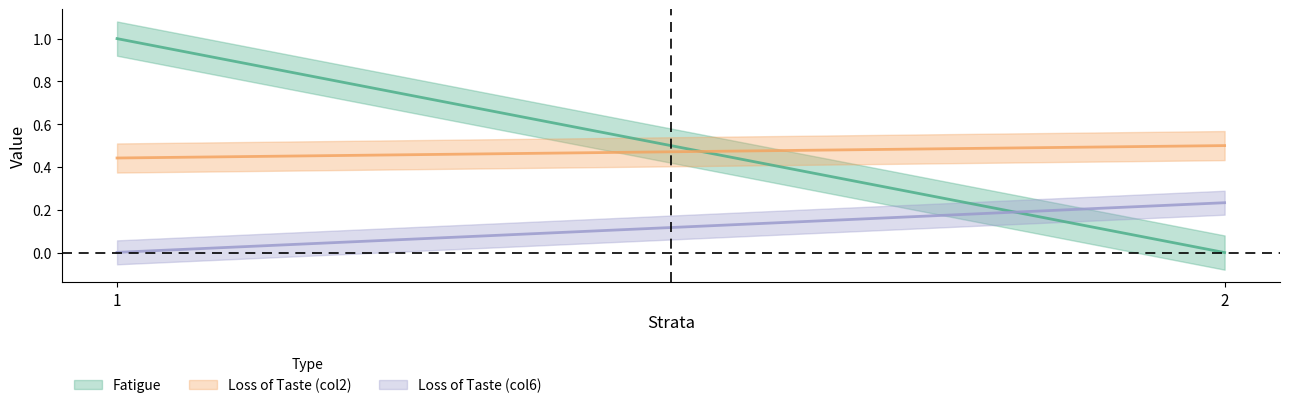

Which series has the largest total across all categories?

Fatigue